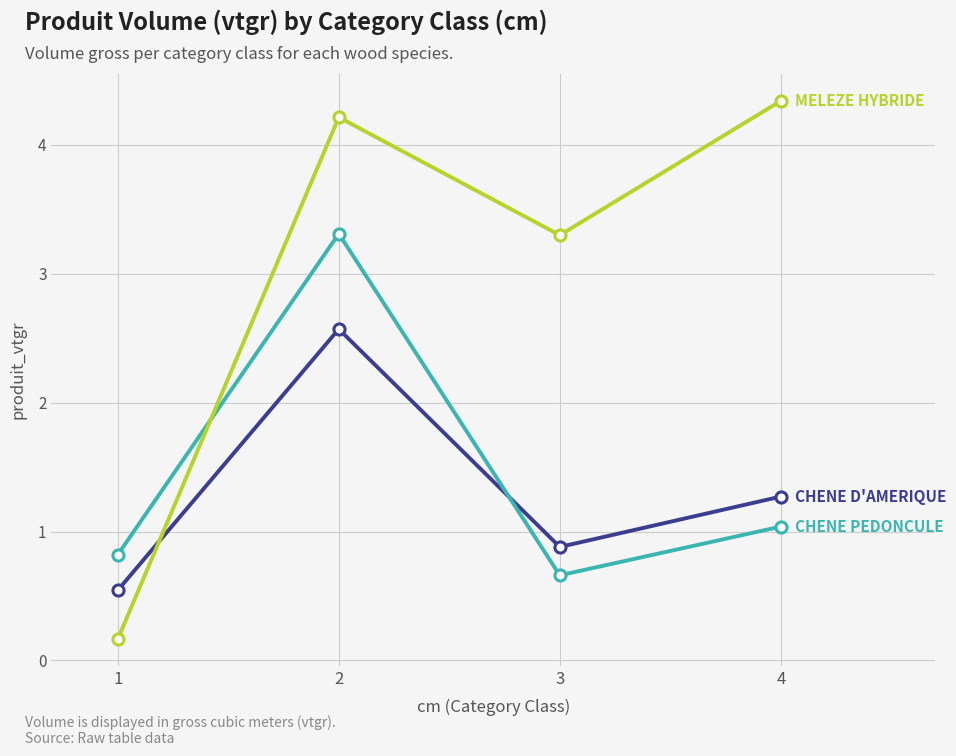

What is the maximum value shown in the chart?

4.3